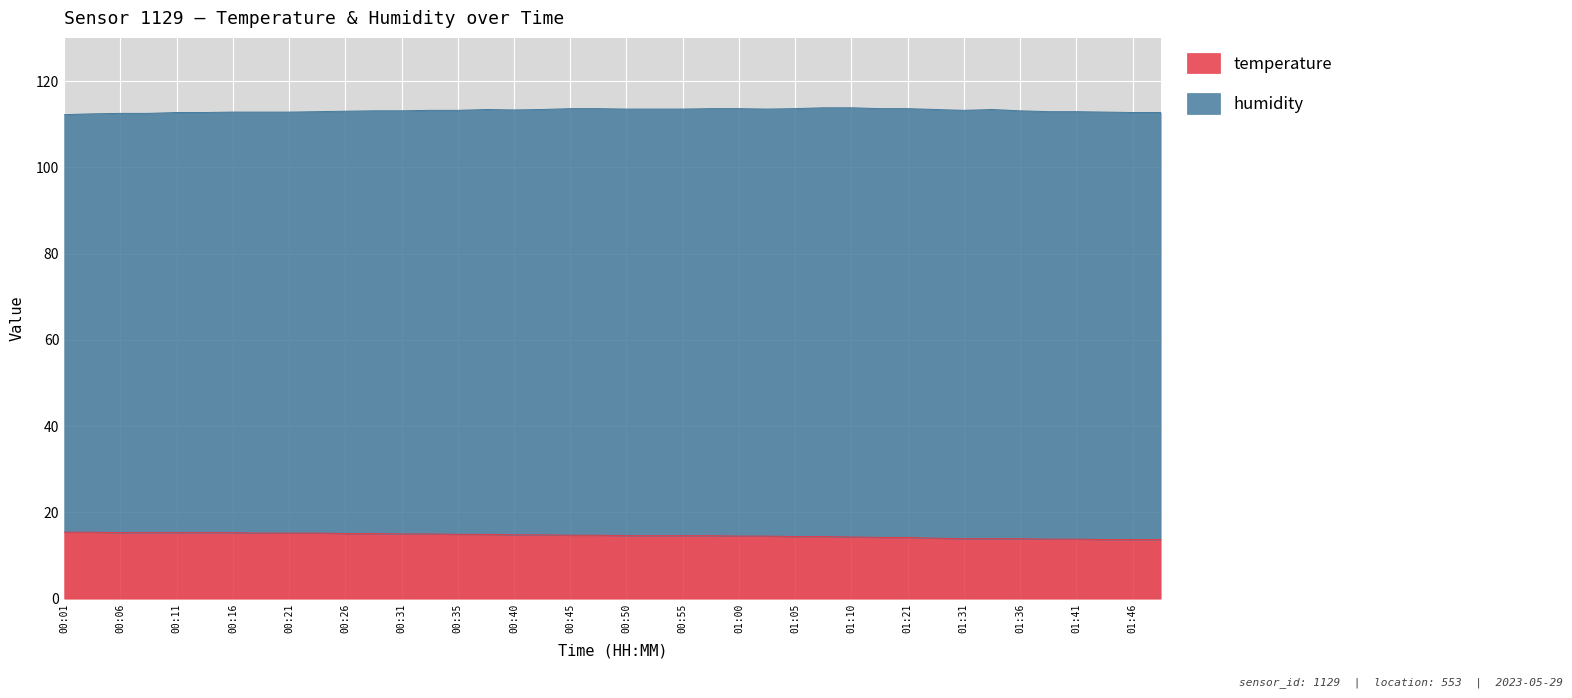

What is the total value across all series at 01:21?

113.6